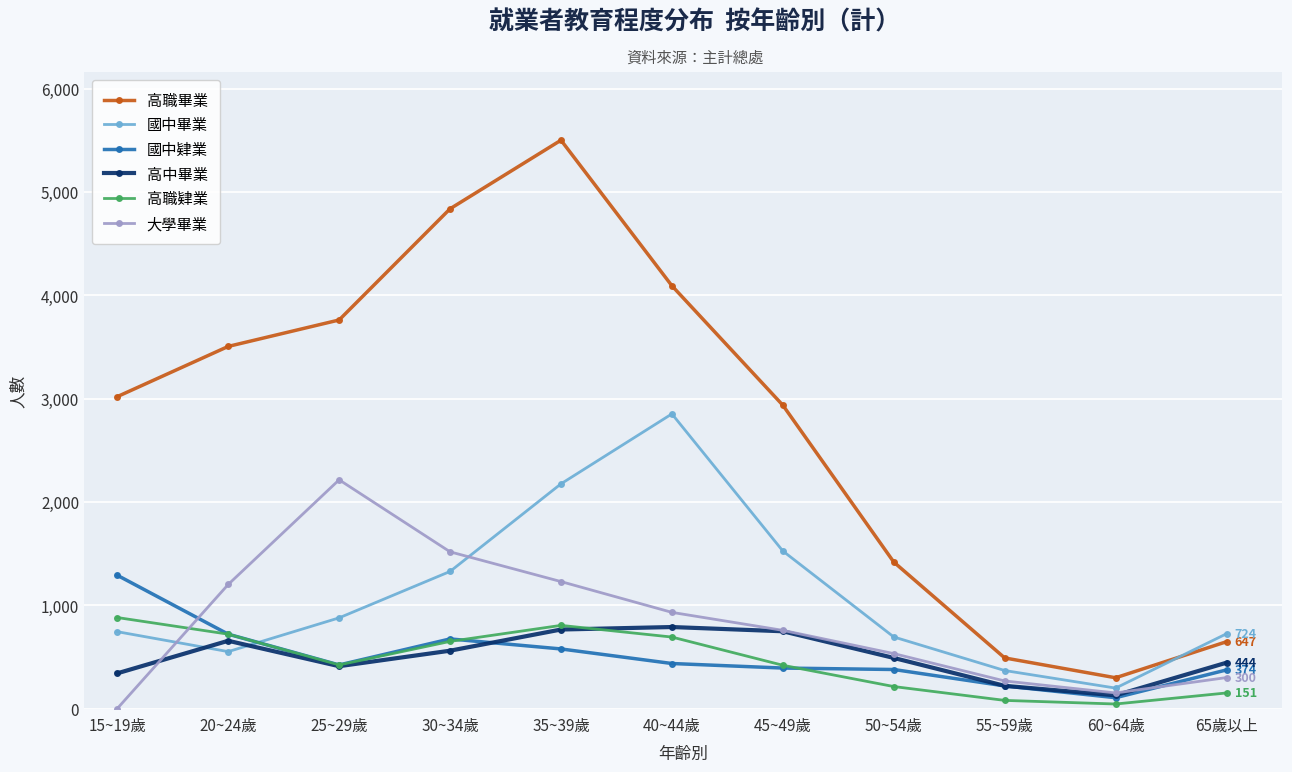

How many times do 國中畢業 and 高職畢業 cross each other?

1